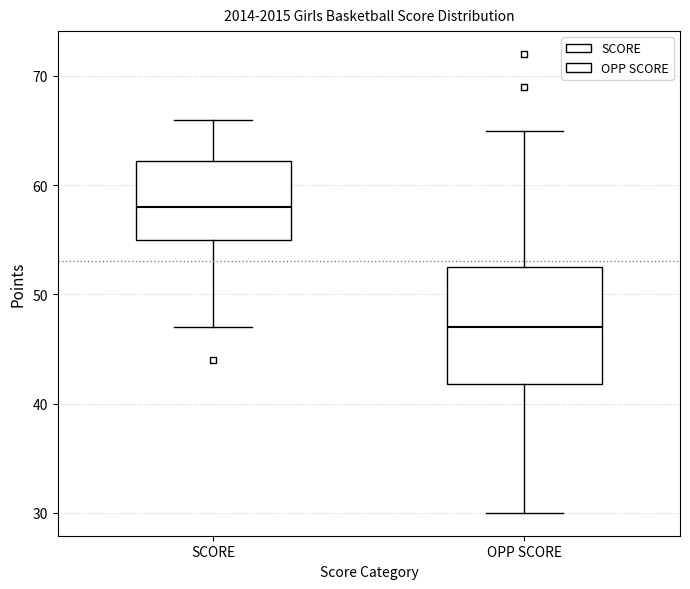

Which box's median line is the lowest?

OPP SCORE